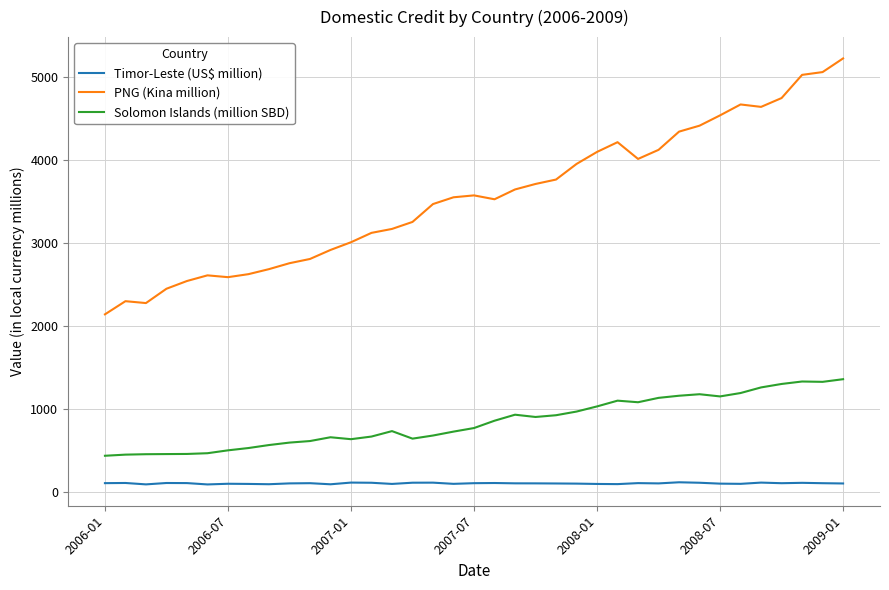

True or false: Solomon Islands (million SBD) and PNG (Kina million) intersect in this chart.

False